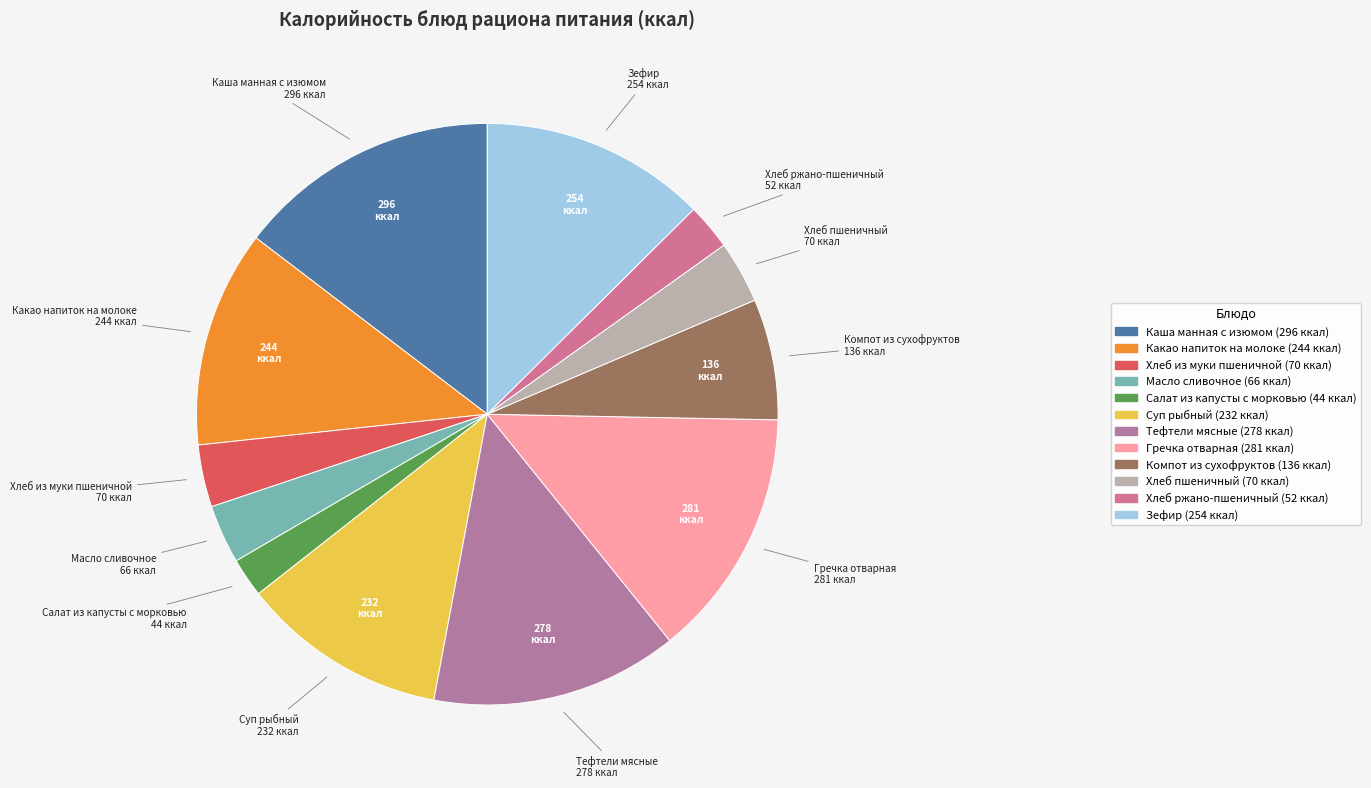

Is it true that Хлеб ржано-пшеничный is 3% of the pie?

True